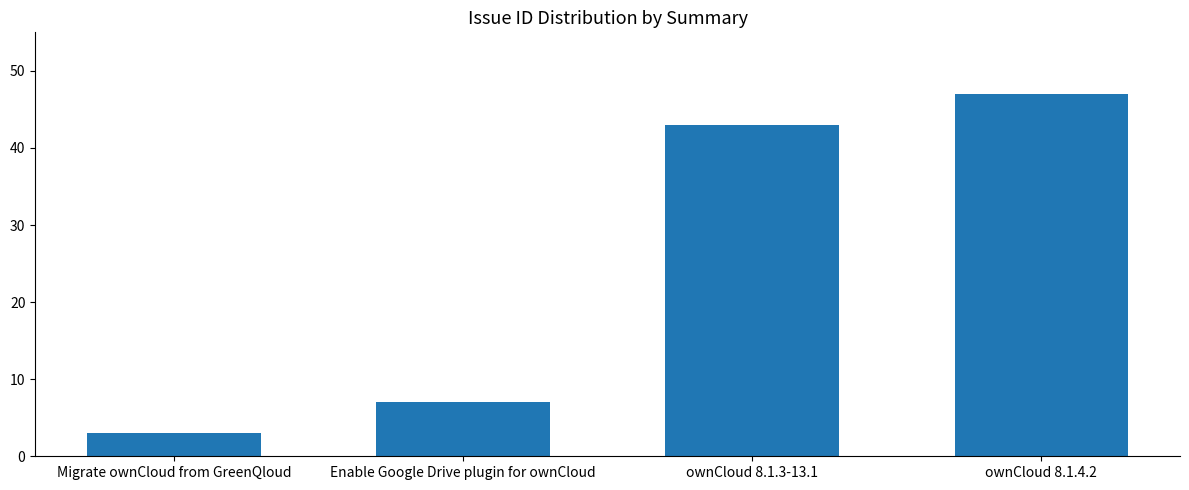

What is the change in value from Enable Google Drive plugin for ownCloud to ownCloud 8.1.3-13.1?

+36